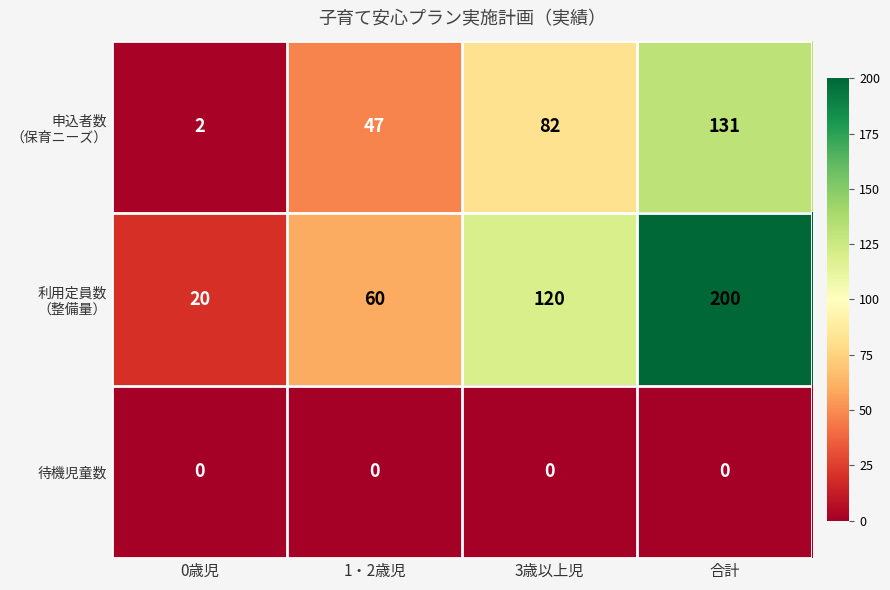

What is the difference between the highest and lowest values at 1・2歳児?

60